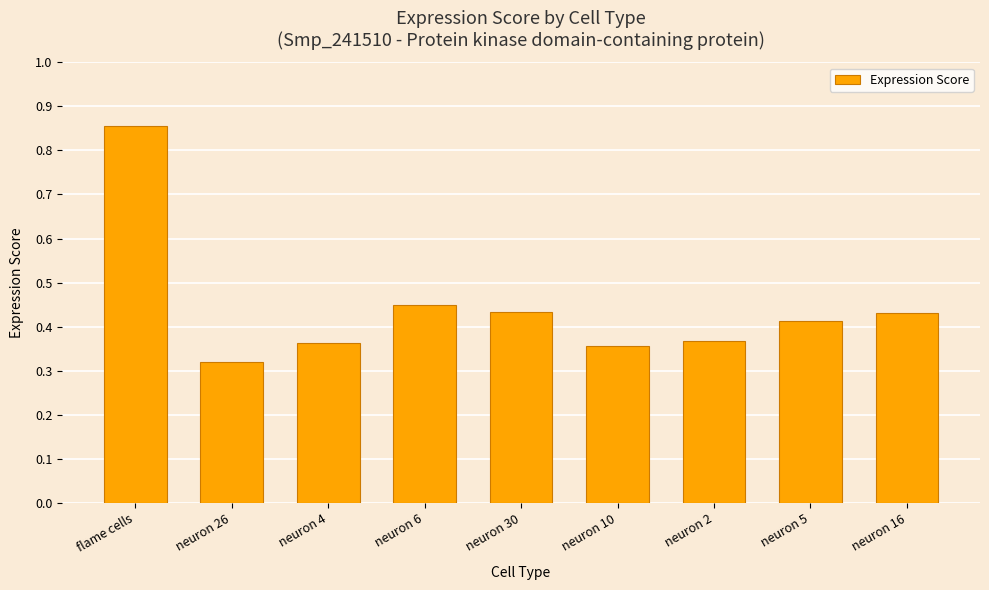

Which has a higher value, neuron 16 or flame cells?

flame cells